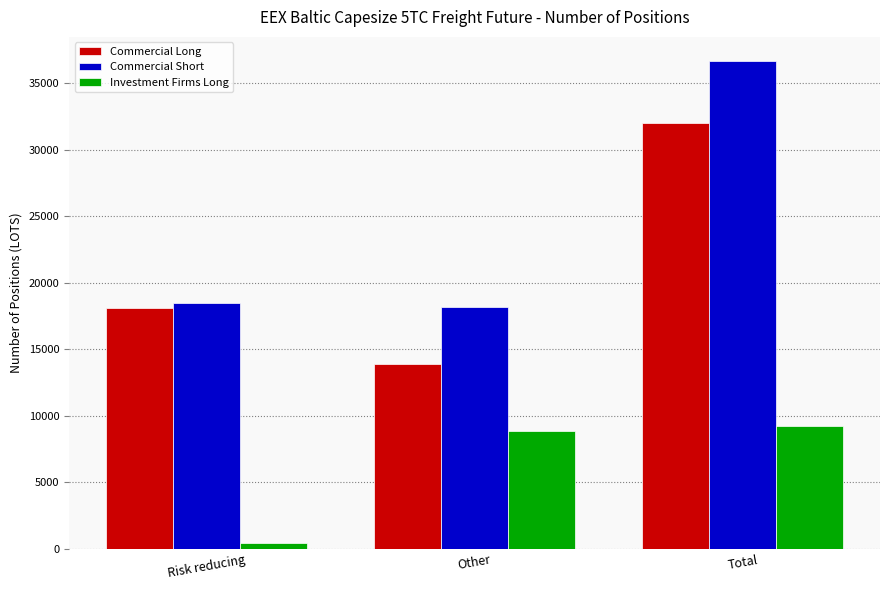

The Commercial Short series shows 4252.7 at Other. True or false?

False